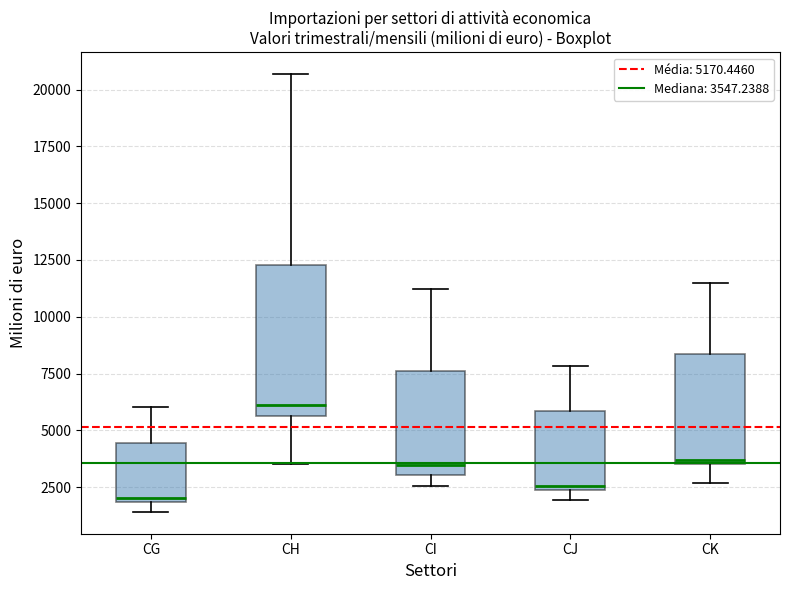

Reading left to right, read every box against the y-axis: the position of its median line, the range the box covers, and the ends of its whiskers. The values are not printed on the chart, so give them approximately, as read against the axis.

CG: median 2000 (just above the box's lower edge), box 2000 to 4500, whiskers 1500 to 6000
CH: median 6000, box 5500 to 12500, whiskers 3500 to 20500
CI: median 3500, box 3000 to 7500, whiskers 2500 to 11000
CJ: median 2500 (just above the box's lower edge), box 2500 to 6000, whiskers 2000 to 8000
CK: median 3500 (just above the box's lower edge), box 3500 to 8500, whiskers 2500 to 11500